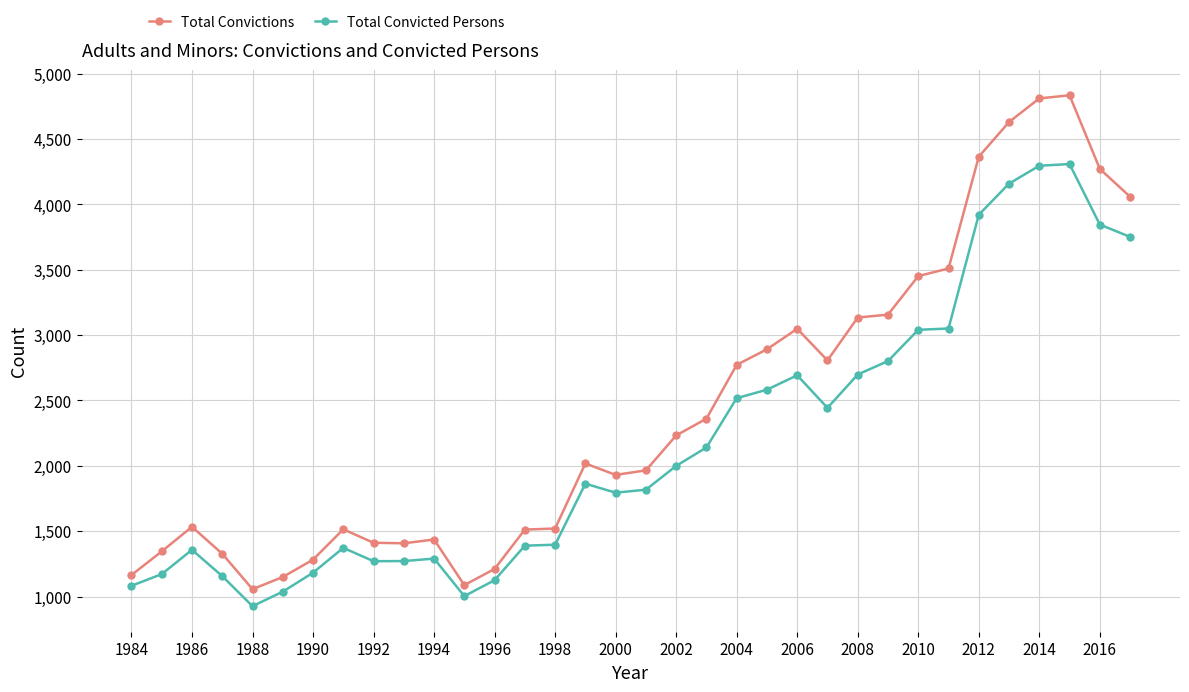

What is the greatest value displayed?

4834